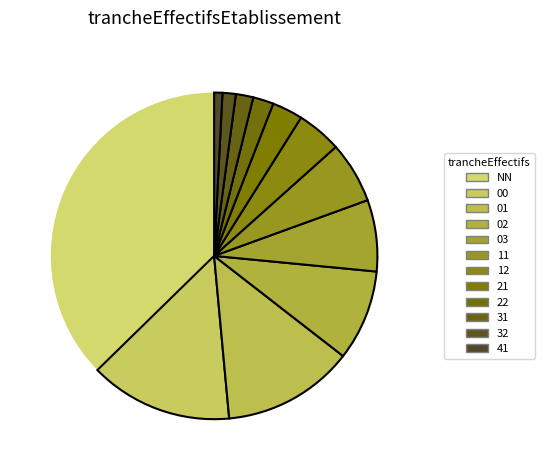

Count the number of slices in the pie.

12